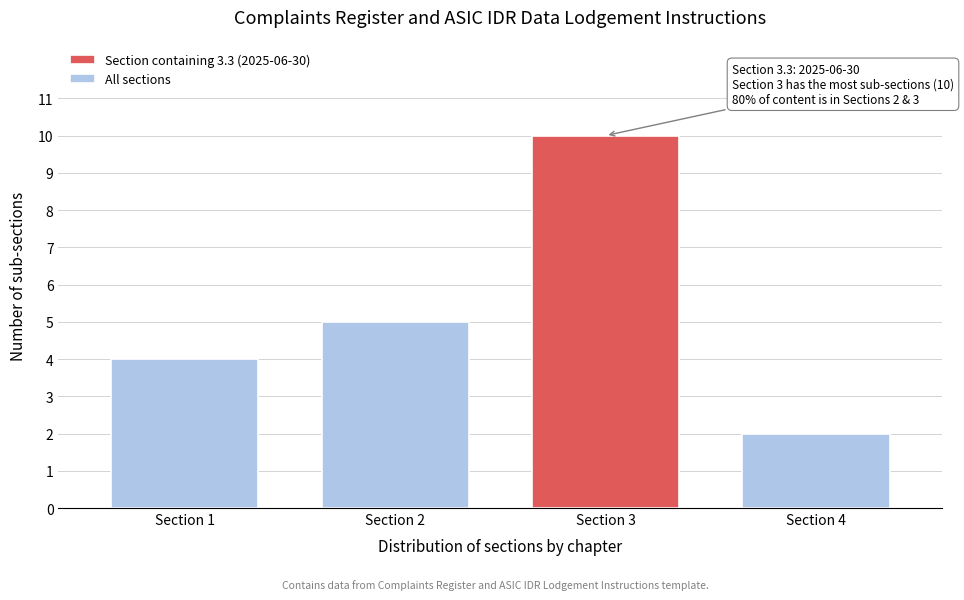

Reading left to right, extract all data points from this chart.

Section 1=4	Section 2=5	Section 3=10	Section 4=2